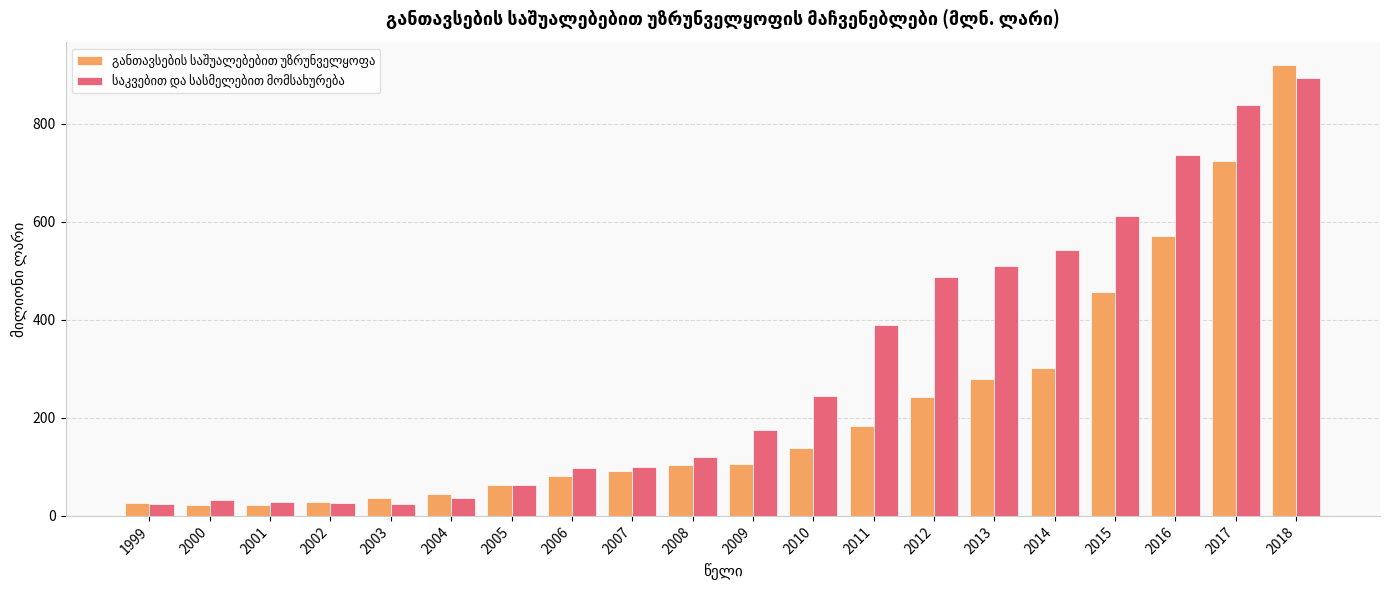

What is the maximum value shown in the chart?

919.2